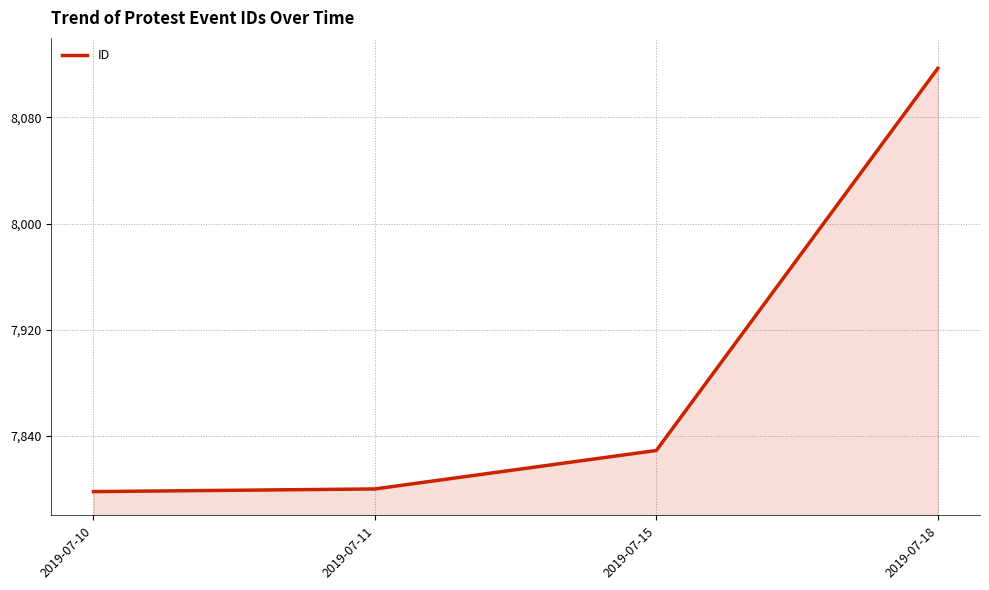

At which label is the value closest to 7957?

2019-07-15